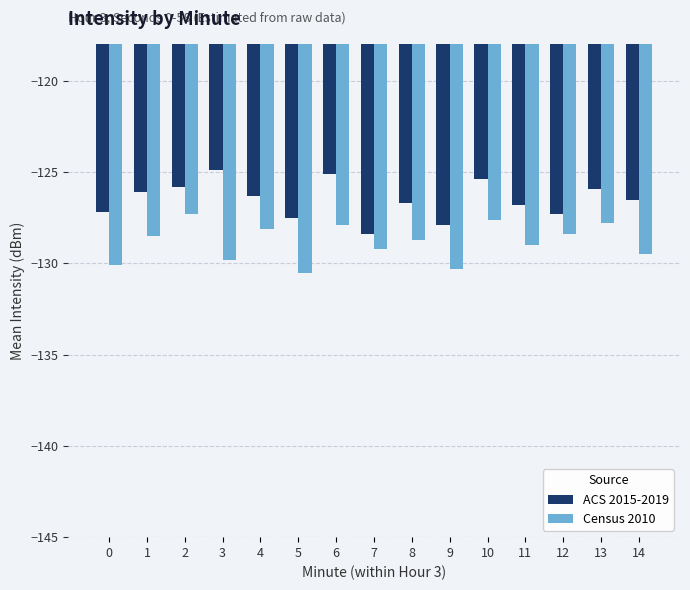

The ACS 2015-2019 series shows -125.1 at 6. True or false?

True